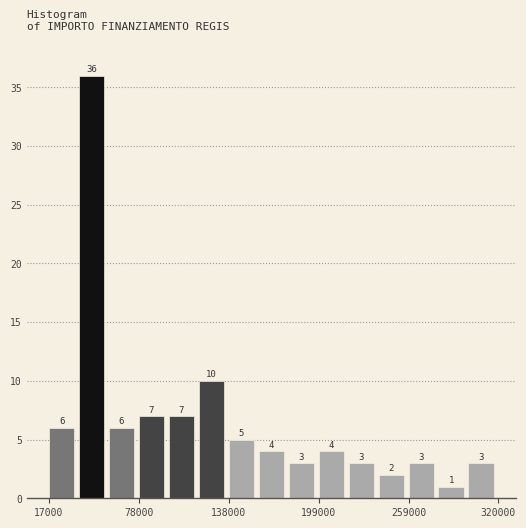

Around what value on the x-axis is the tallest bar? Give the approximate position of its centre, as read against the axis.

50000